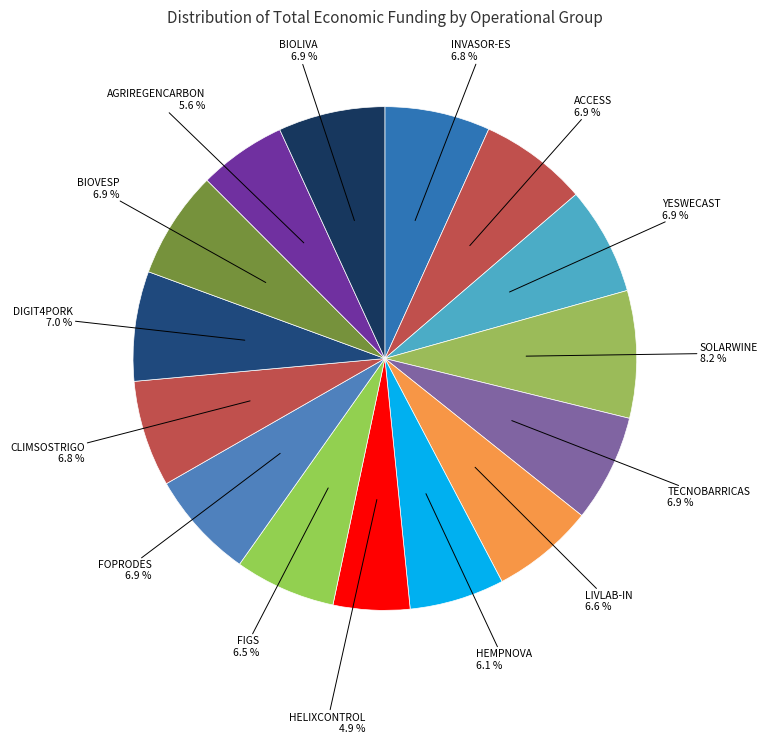

Does any single category account for the majority?

No